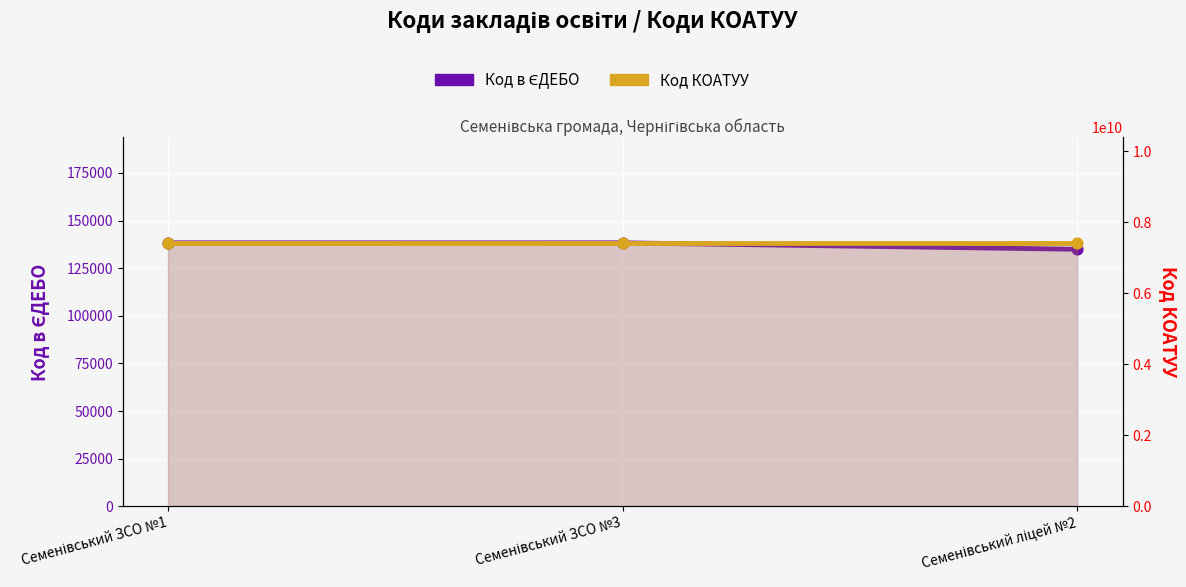

Which series contains the highest Y value?

Код КОАТУУ